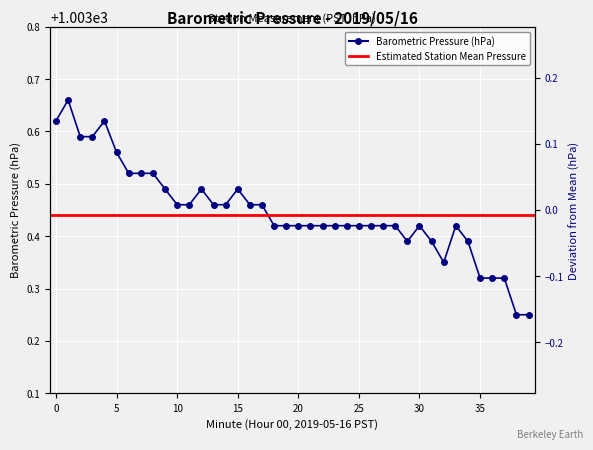

What is the minimum value shown in the chart?

1003.2